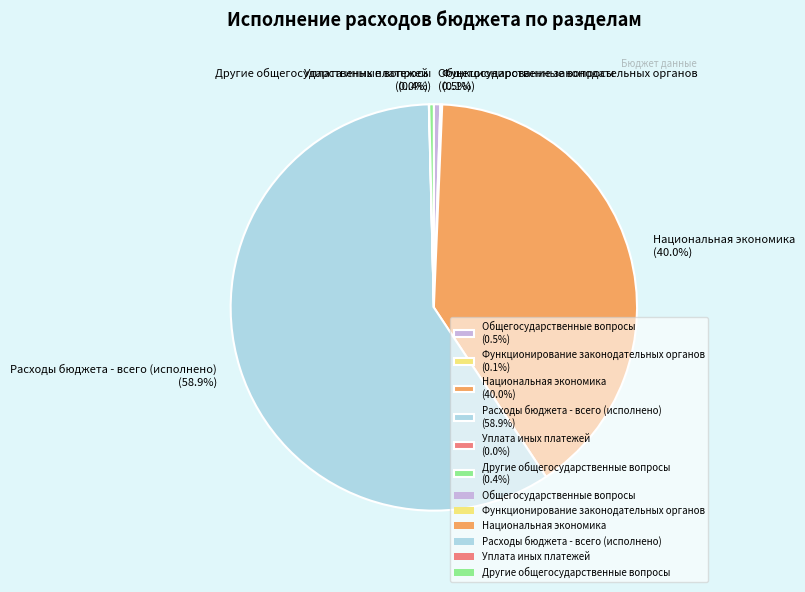

What is the ratio of the value at Национальная экономика (40.0%) to the value at Другие общегосударственные вопросы (0.4%)?

109.1